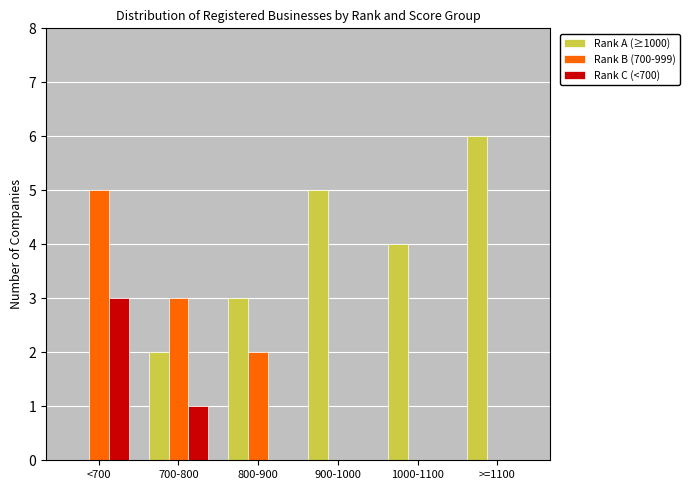

What is the maximum value for Rank C (<700)?

3